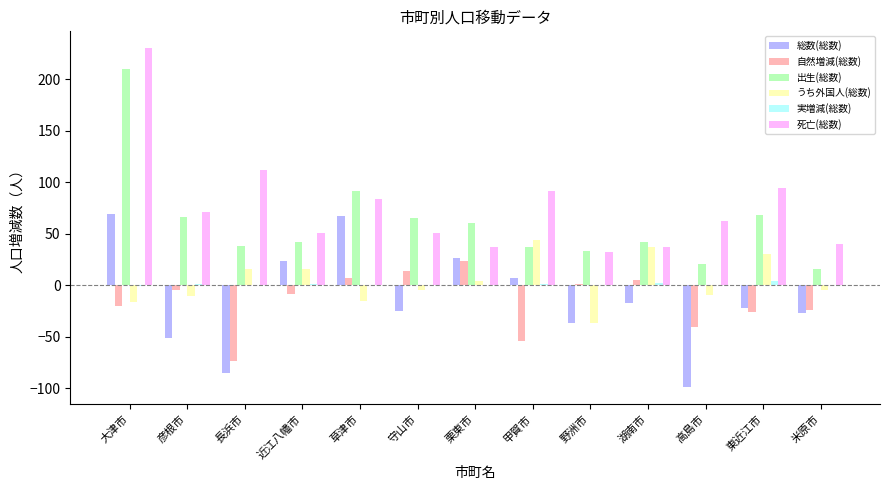

The value of うち外国人(総数) at 甲賀市 is 73. True or false?

False